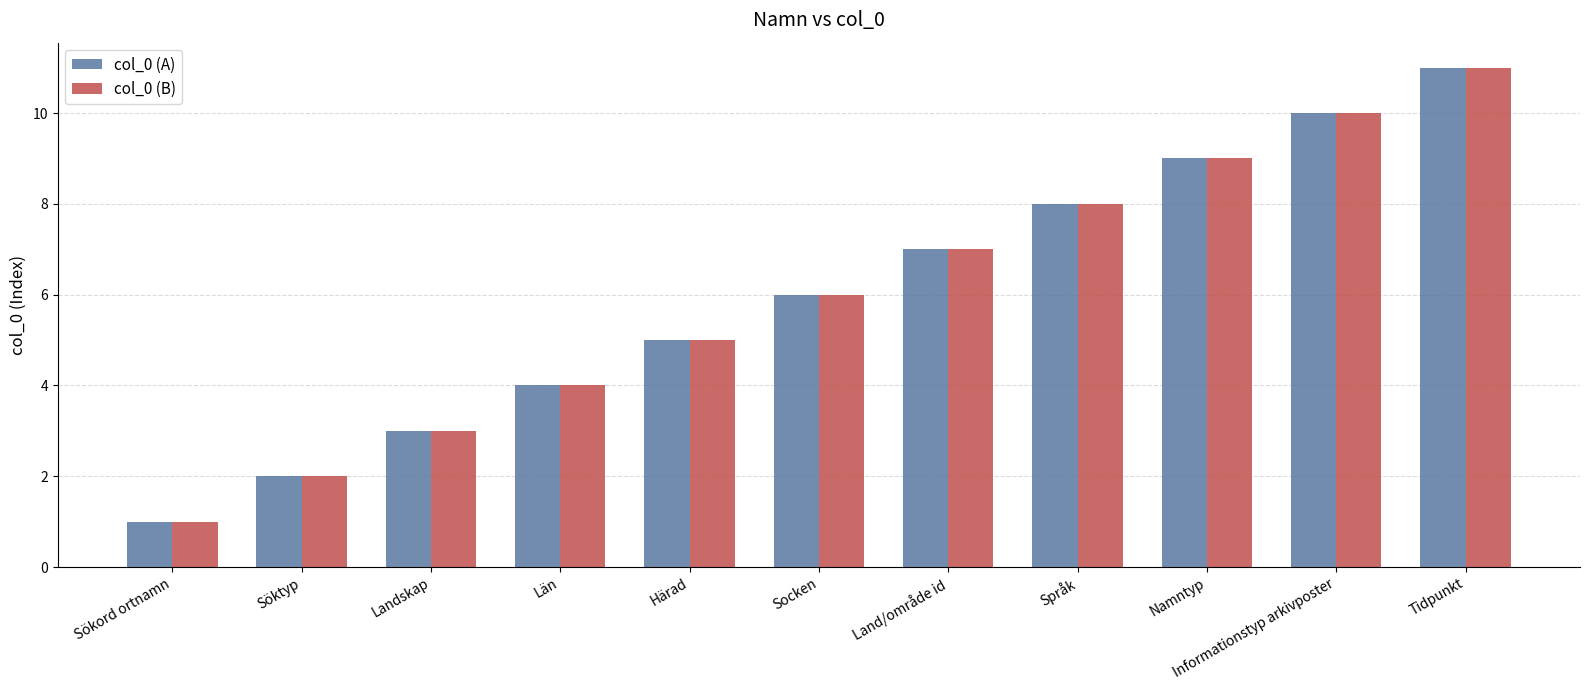

True or false: col_0 (B) has a value of 3 at Härad.

False